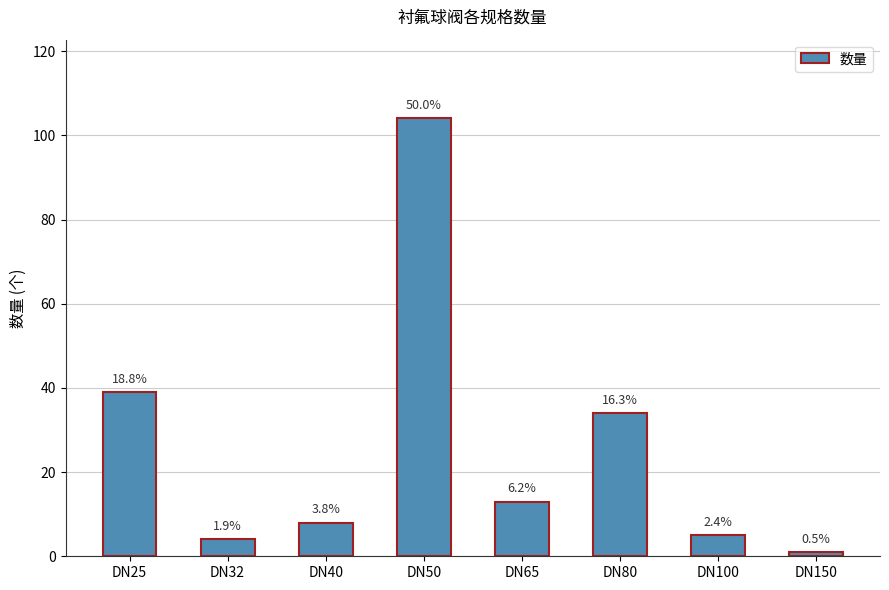

Rank the categories by value from highest to lowest.

DN50, DN25, DN80, DN65, DN40, DN100, DN32, DN150